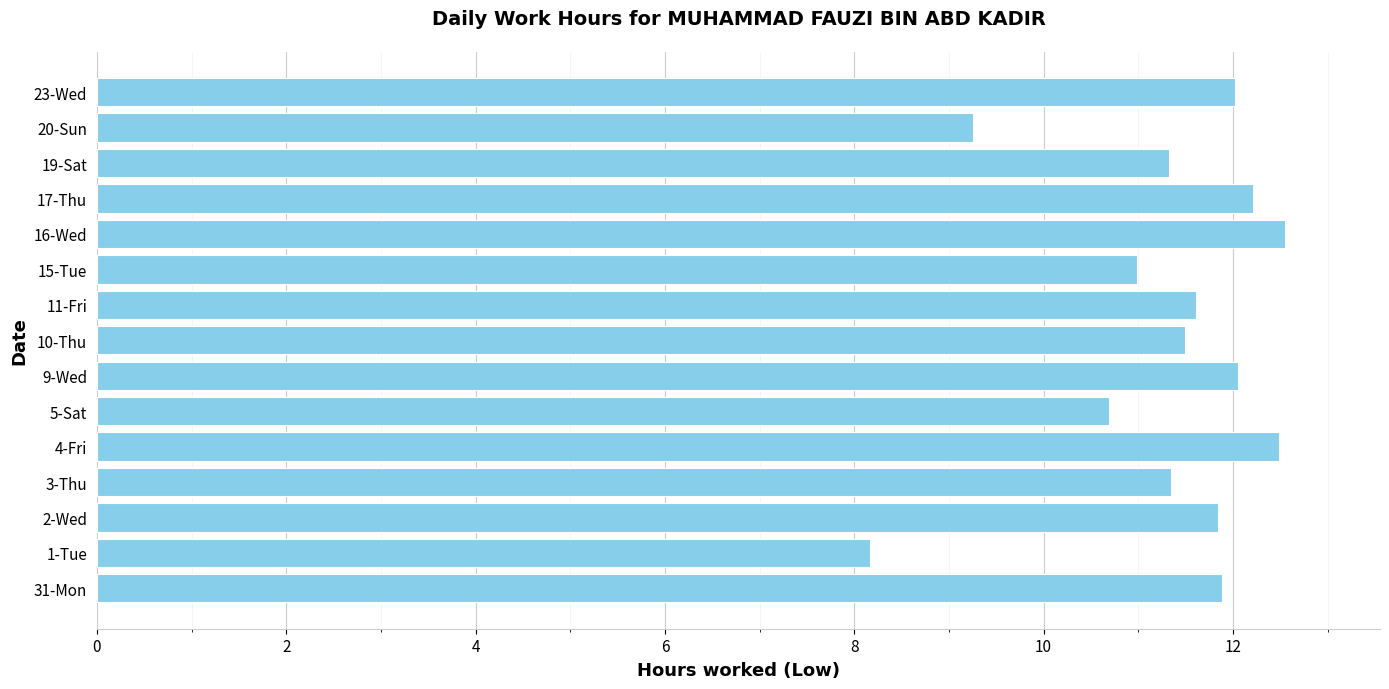

Read the value at 5-Sat.

10.7